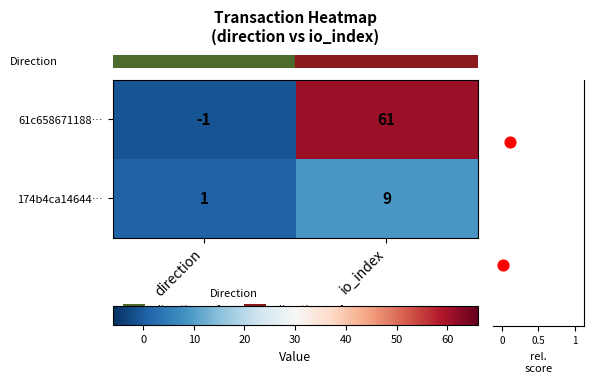

What is the average value of the row_1 series?

5